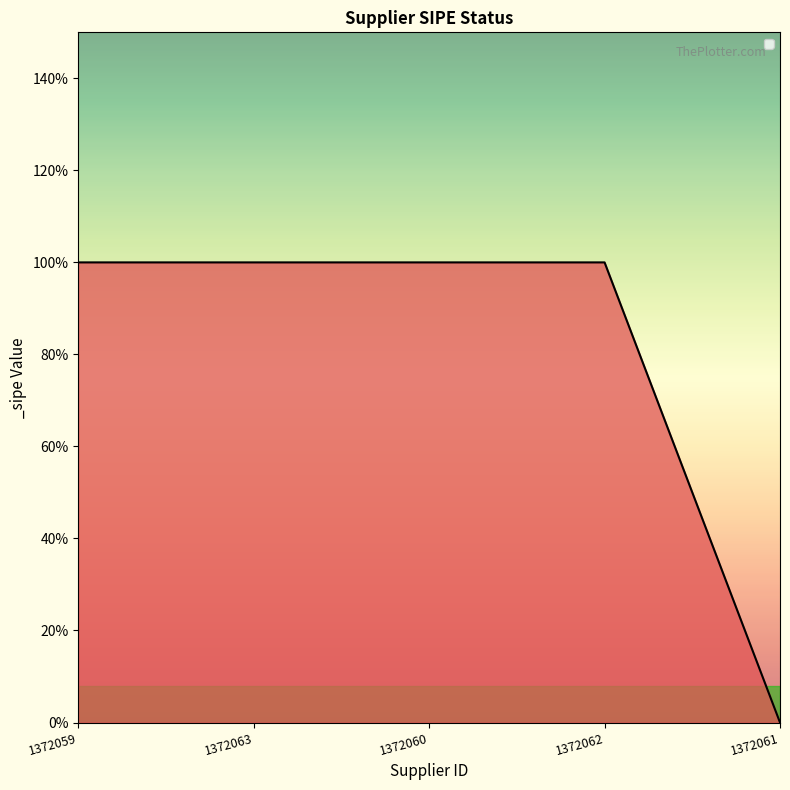

True or false: there are more than 2 points higher than both neighbors.

False